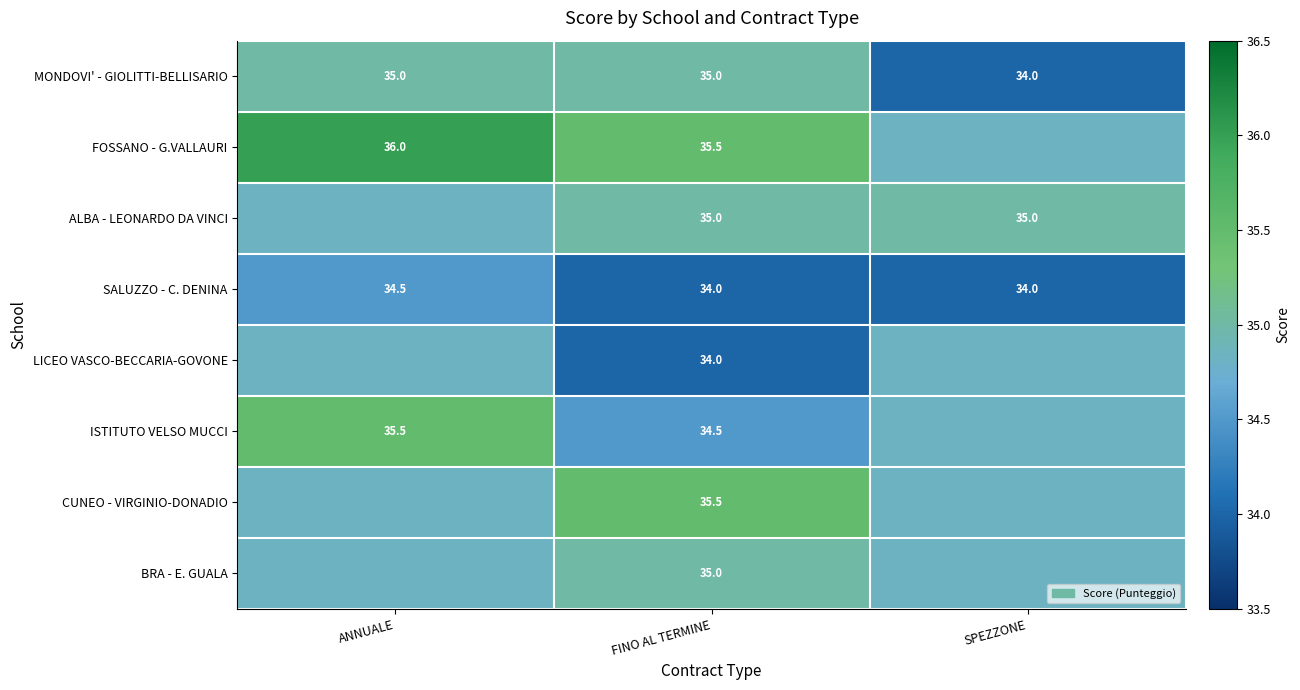

Which category has the lowest value across all series?

SPEZZONE